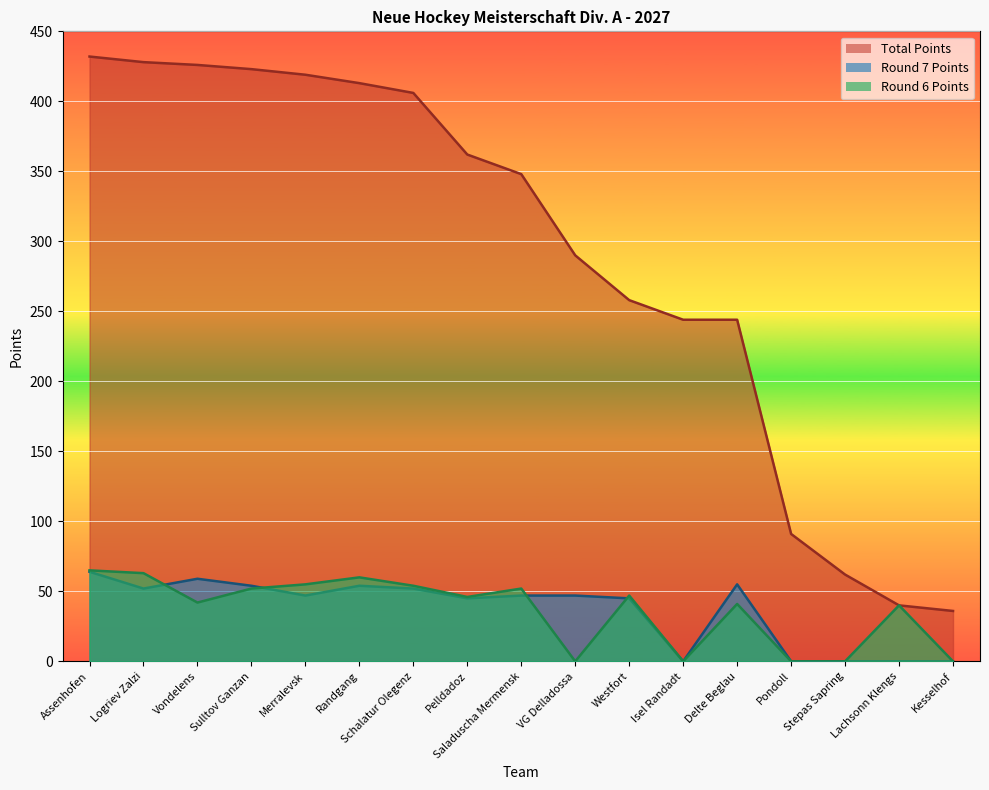

Reading right to left, extract all data points from this chart.

Total Points: 36	40	62	91	244	244	258	290	348	362	406	413	419	423	426	428	432
Round 7 Points: 0	0	0	0	55	0	45	47	47	45	52	54	47	54	59	52	64
Round 6 Points: 0	40	0	0	41	0	47	0	52	46	54	60	55	52	42	63	65